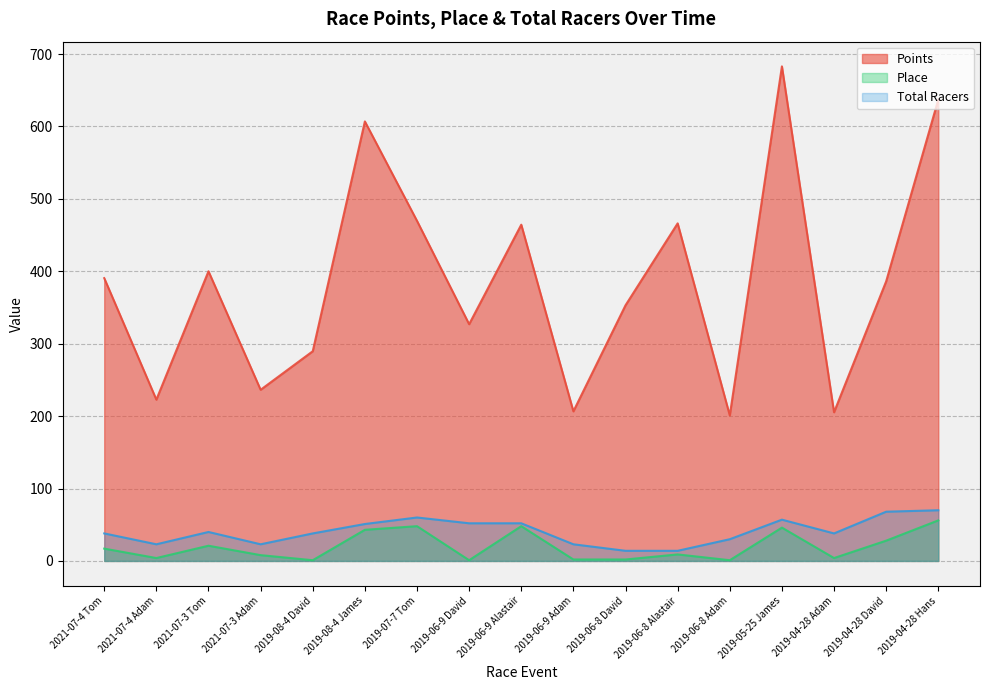

At 2019-06-9 Adam, list the series in order from largest to smallest.

Points, Total Racers, Place